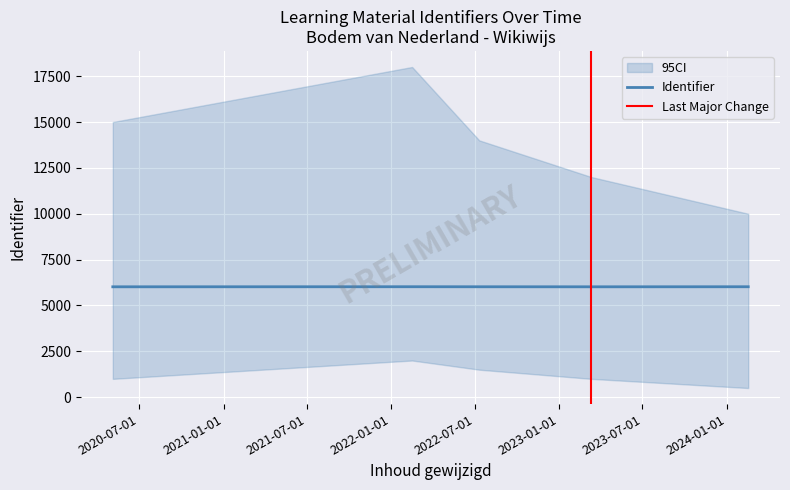

How many lines are shown in the chart?

1